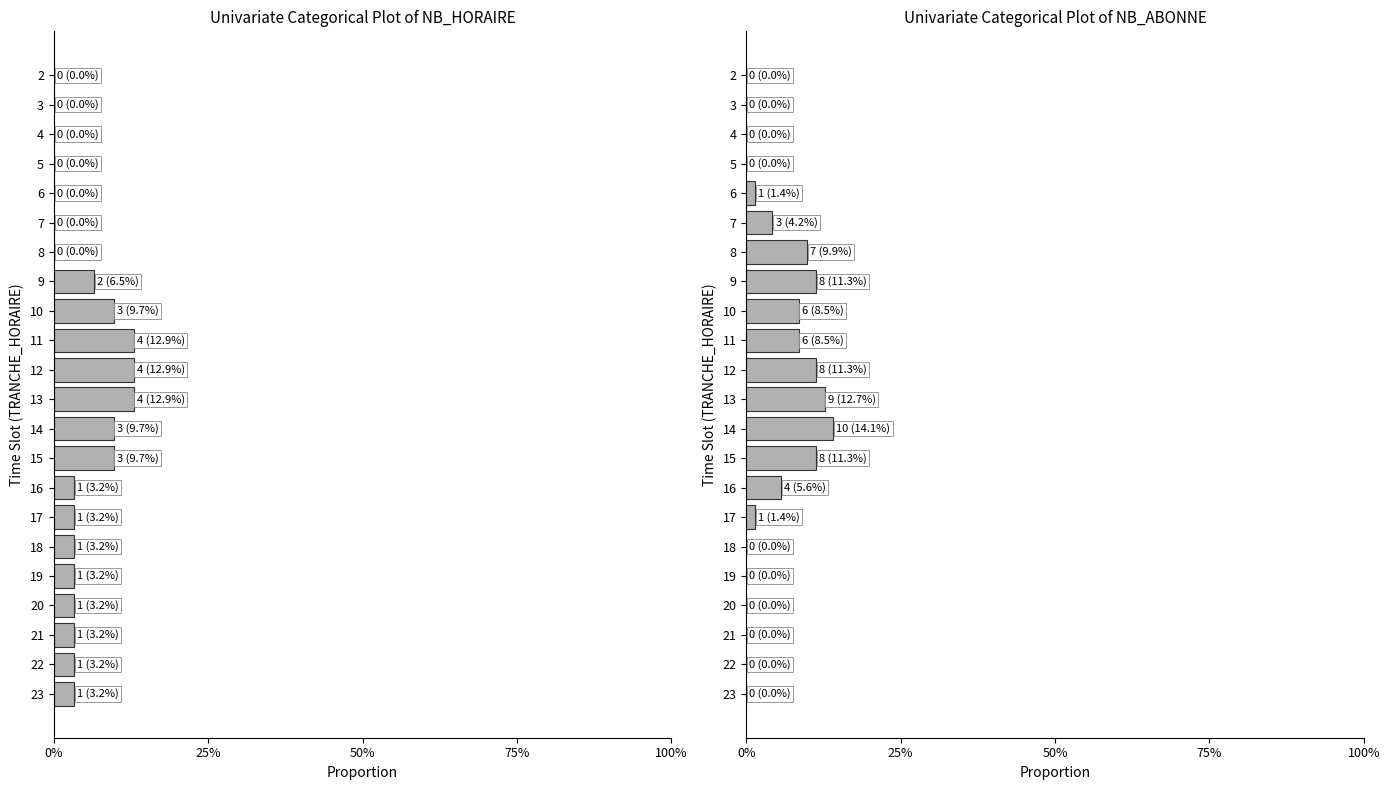

Count the number of categories in the chart.

22